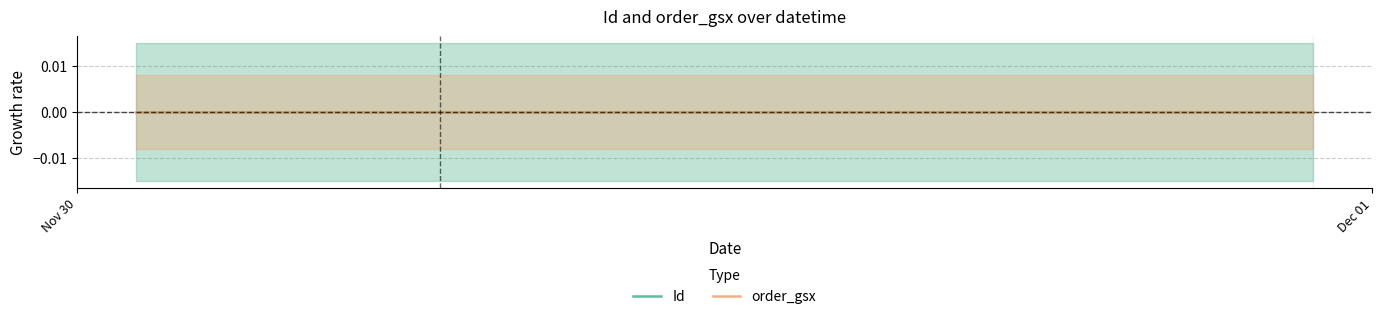

At which category is the sum across all series the highest?

Nov 30